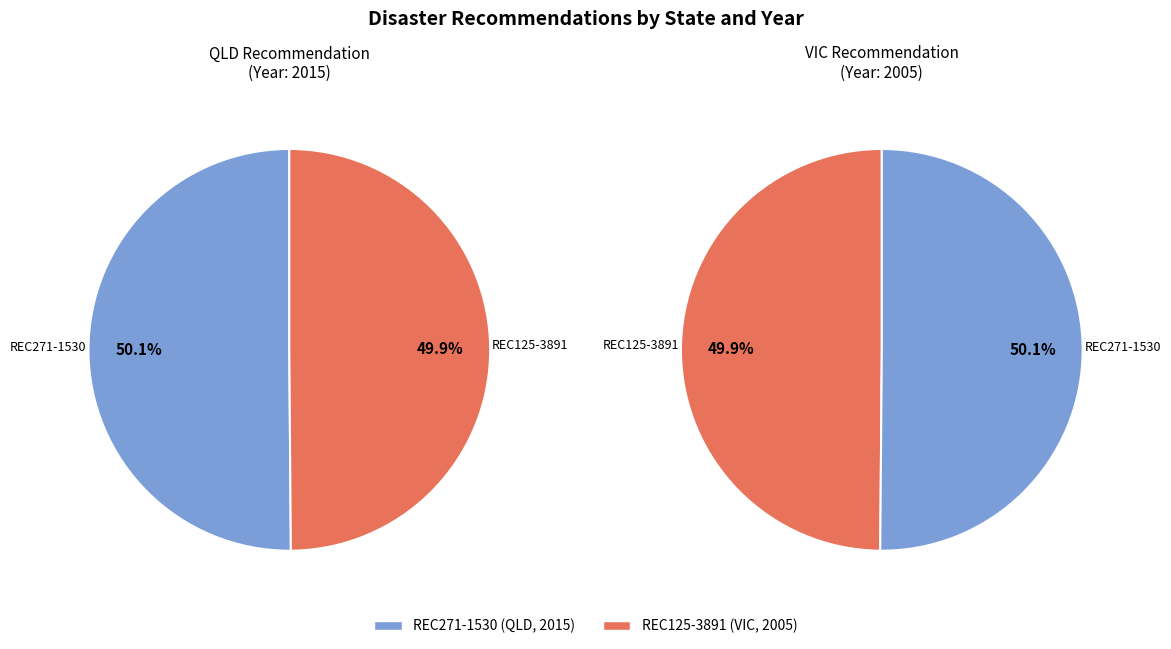

The REC125-3891 slice represents 44% of the pie. True or false?

False